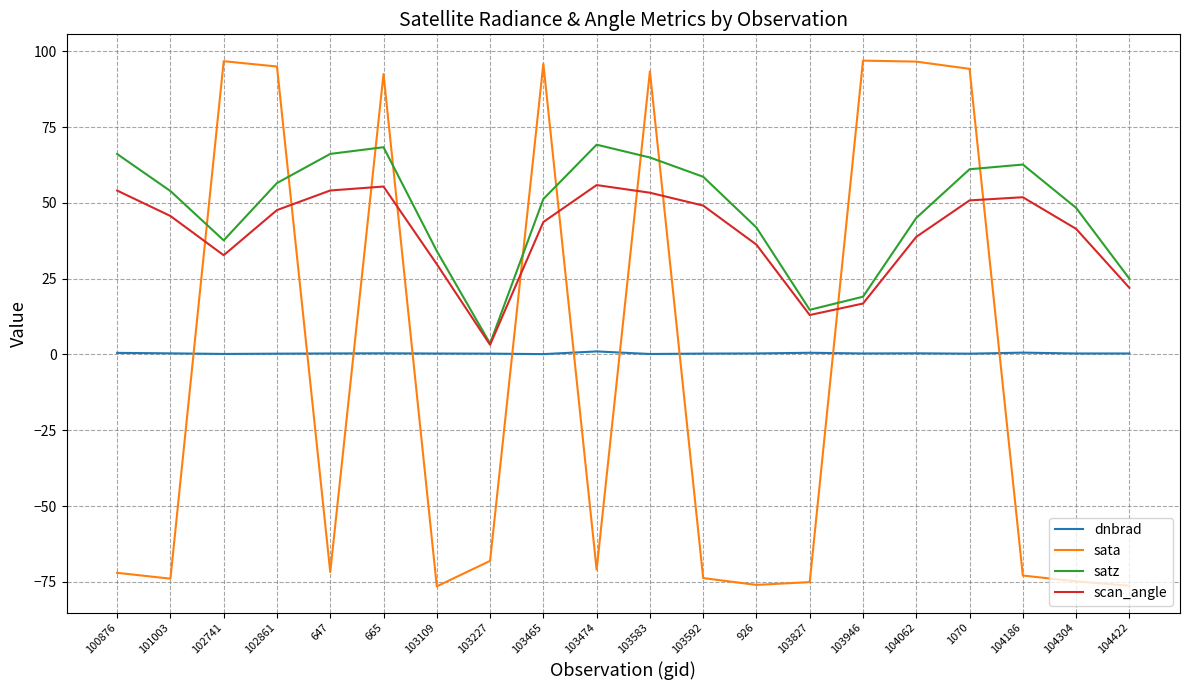

Which series has the widest spread of values?

sata